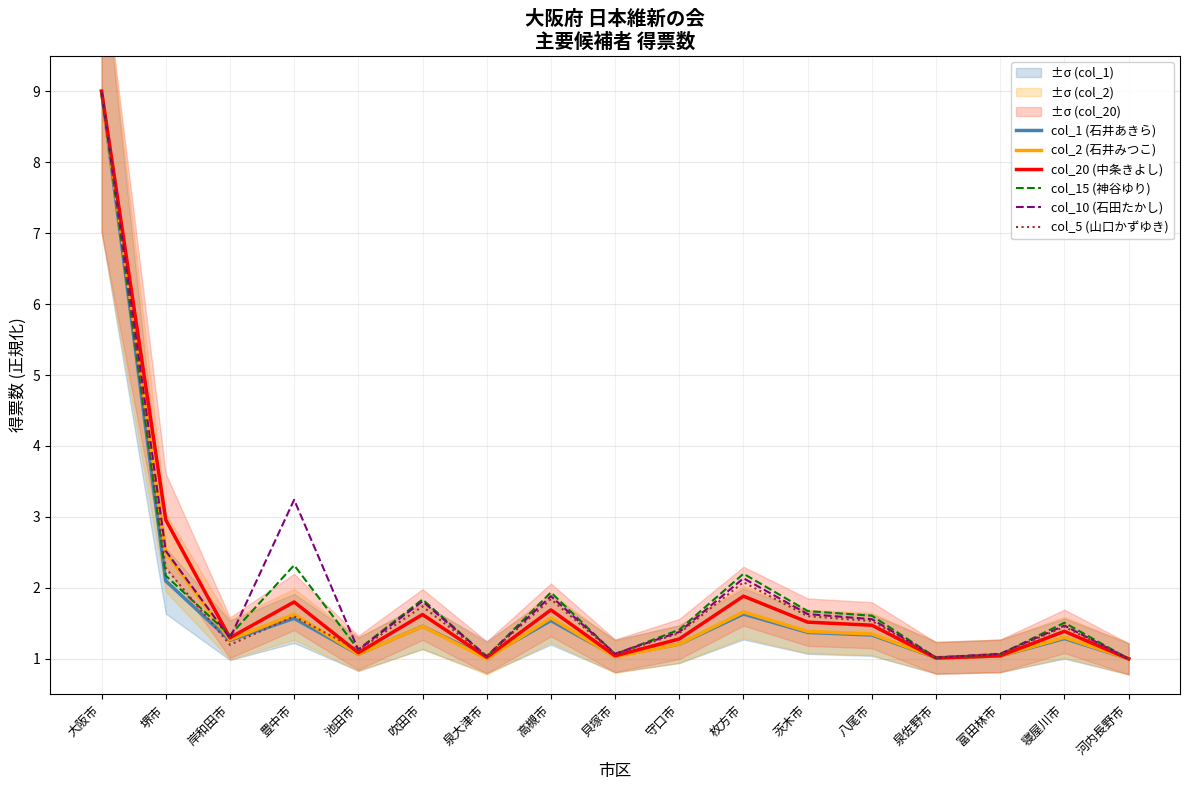

Where do col_15 (神谷ゆり) and col_5 (山口かずゆき) first cross each other?

堺市 and 岸和田市